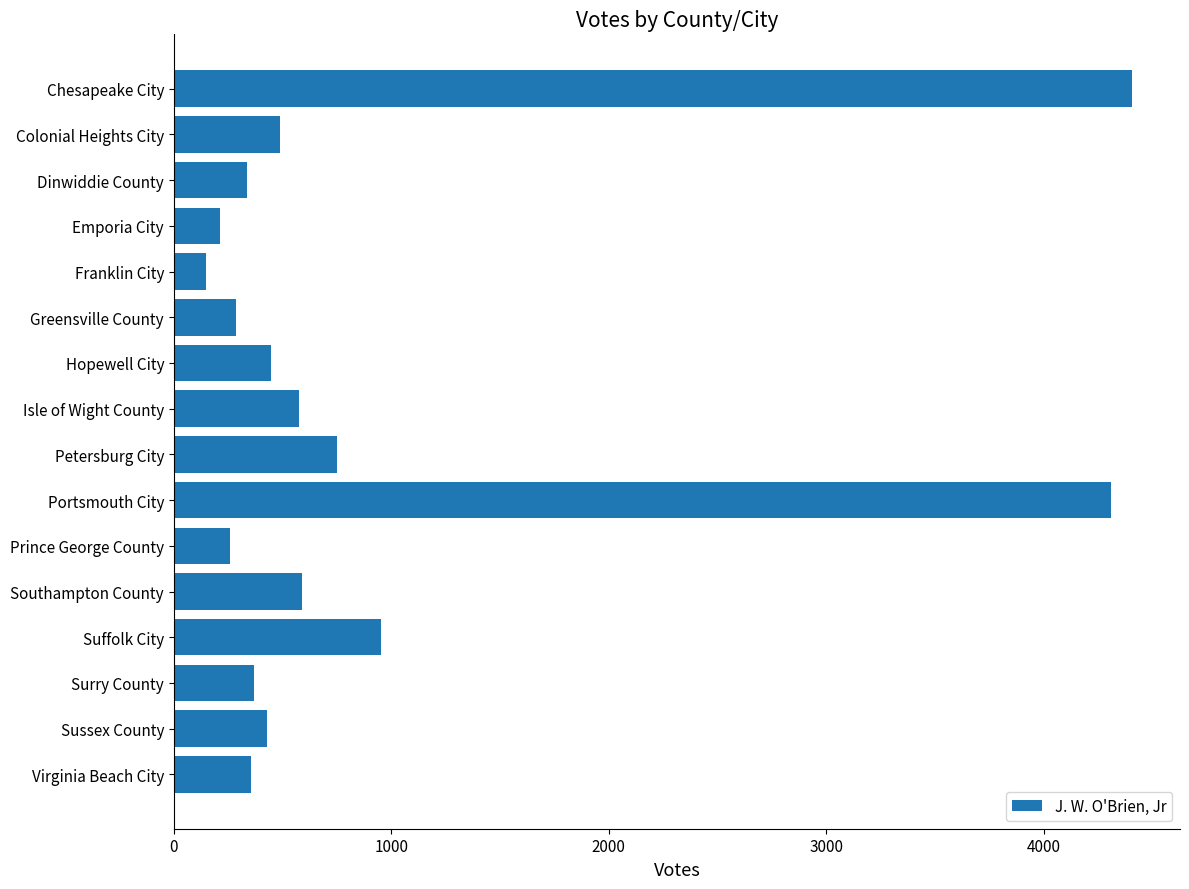

What is the label of the 15th bar from the top?

Sussex County